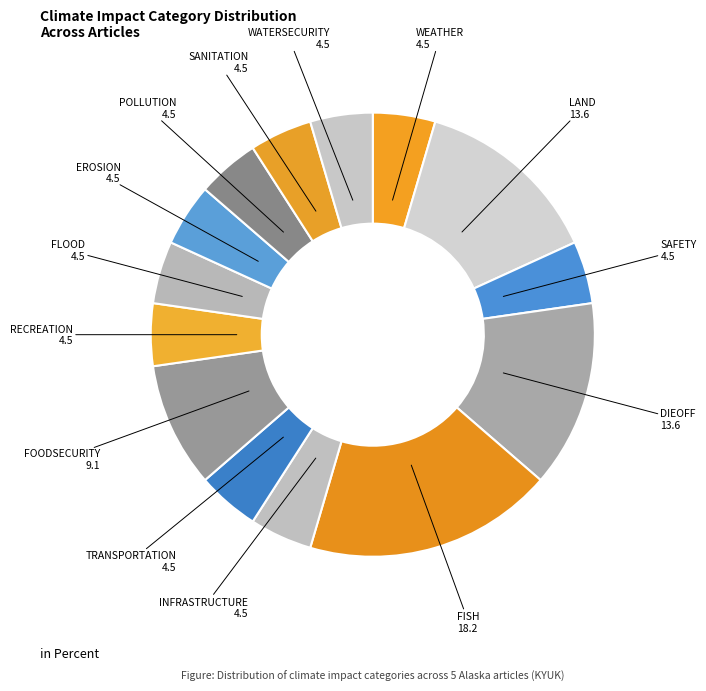

Which slice is the largest?

FISH